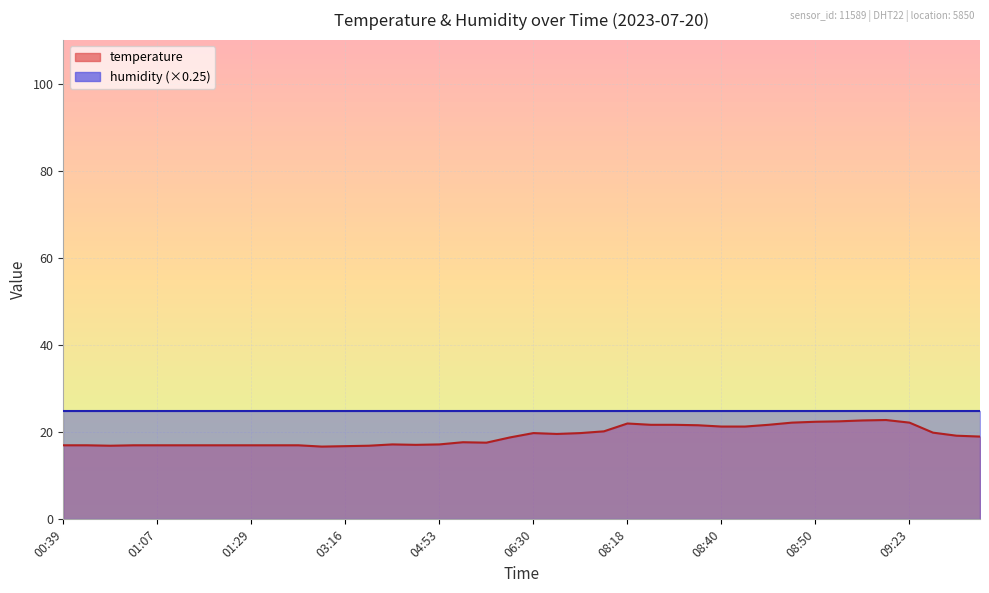

What is the smallest value displayed?

16.7